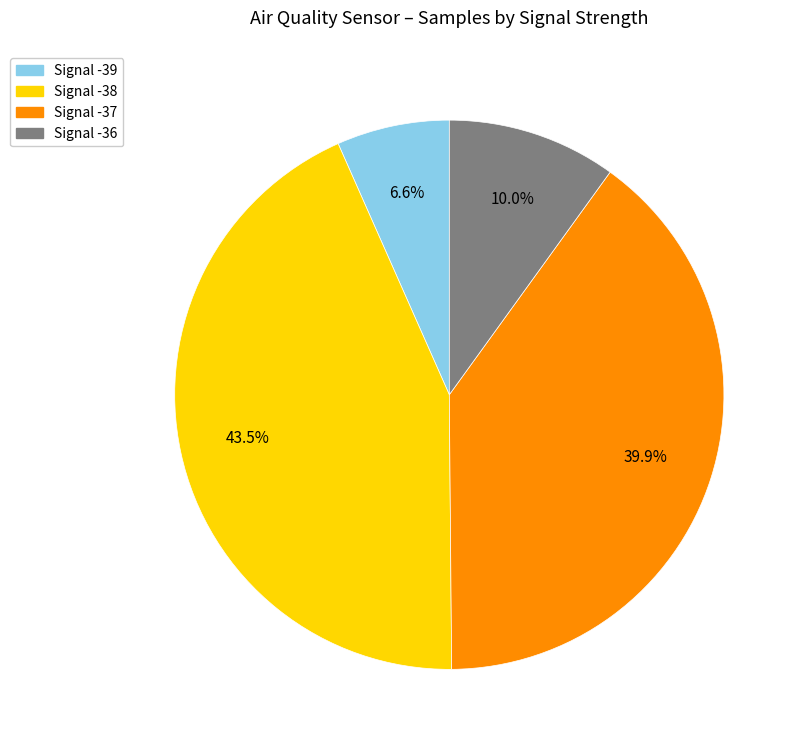

How many slices are in this pie chart?

4